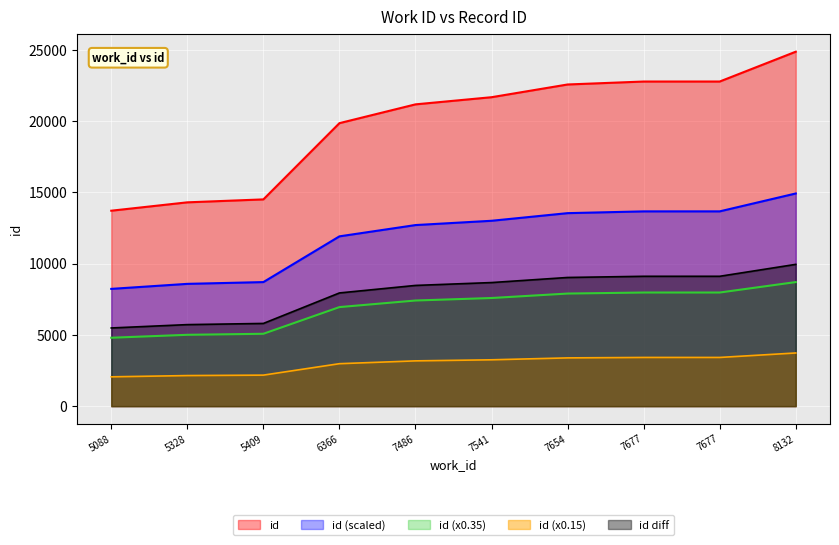

What is the change in value from 7654 to 7677?

+207